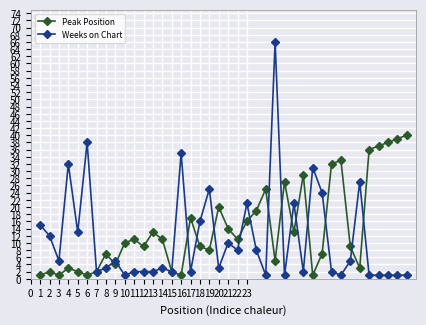

At how many categories does at least one series exceed 26?

15